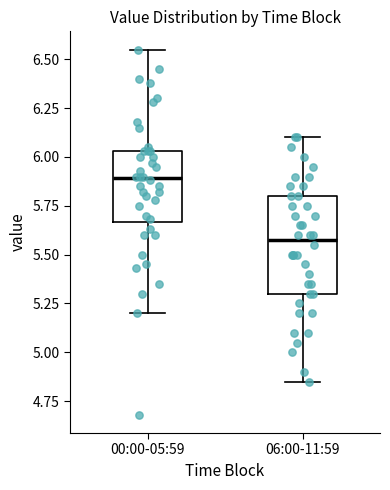

Where is the upper edge of the box for 00:00-05:59 on the y-axis? The values are not printed on the chart, so give them approximately, as read against the axis.

6.05